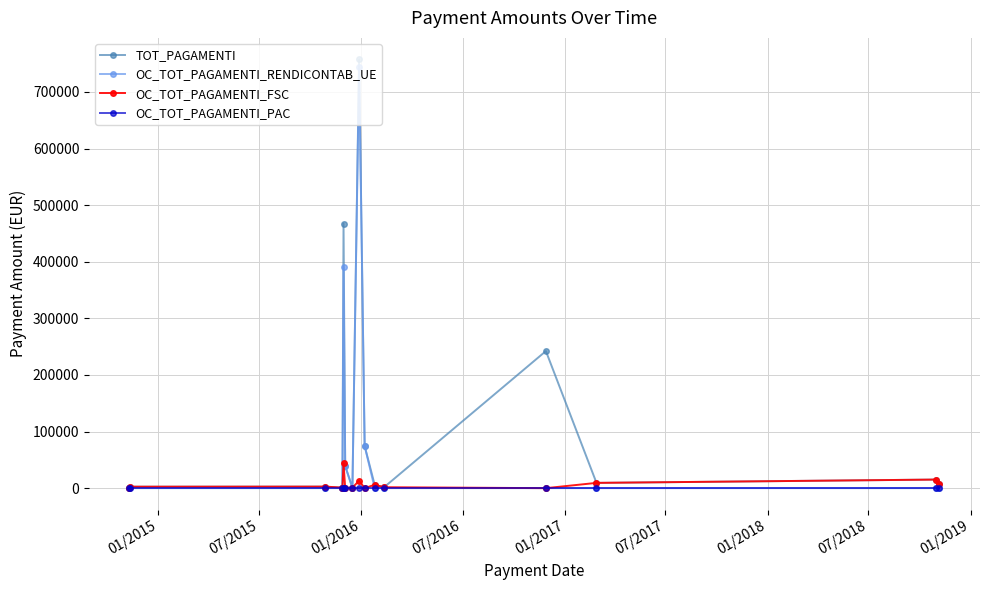

Which series has the largest range (max minus min)?

TOT_PAGAMENTI